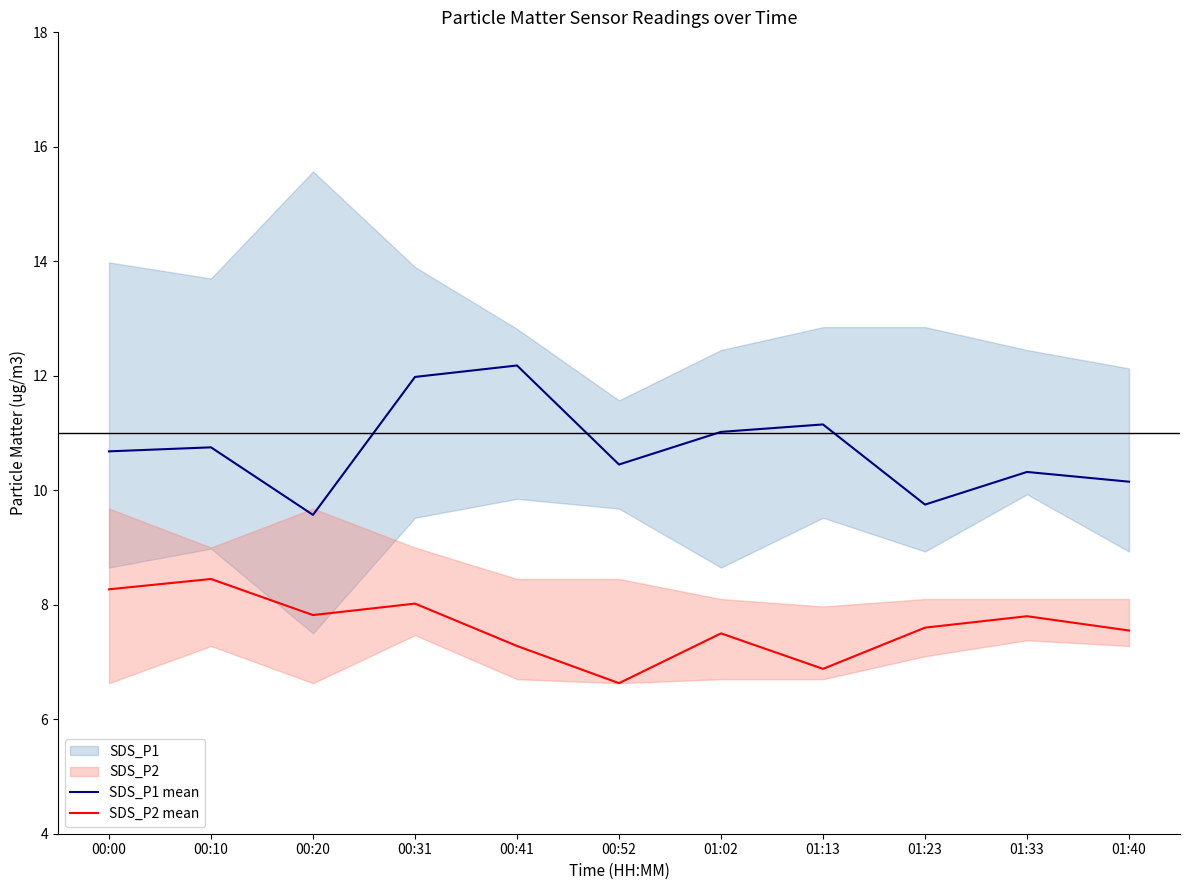

Where is the first local minimum for SDS_P2 mean?

00:20